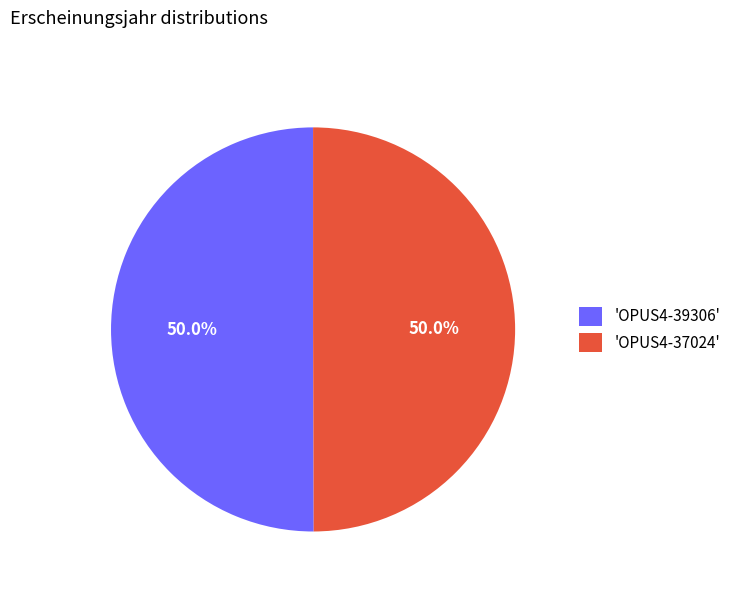

What portion of the pie excludes 'OPUS4-39306'?

50.0%